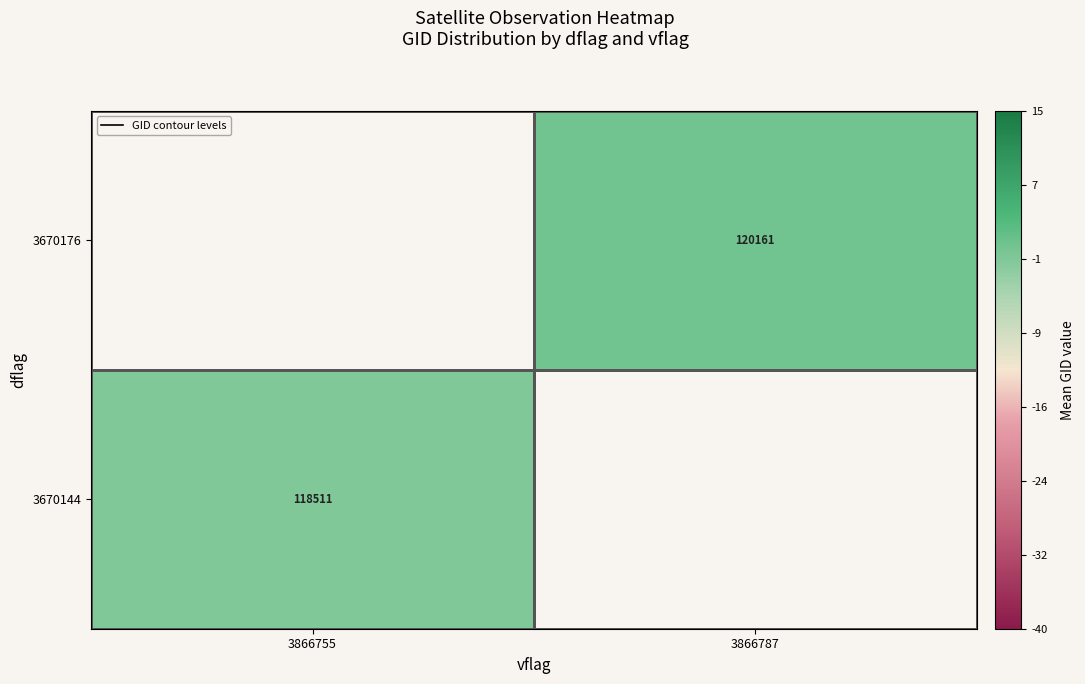

Which label corresponds to the largest value in the chart?

3866787